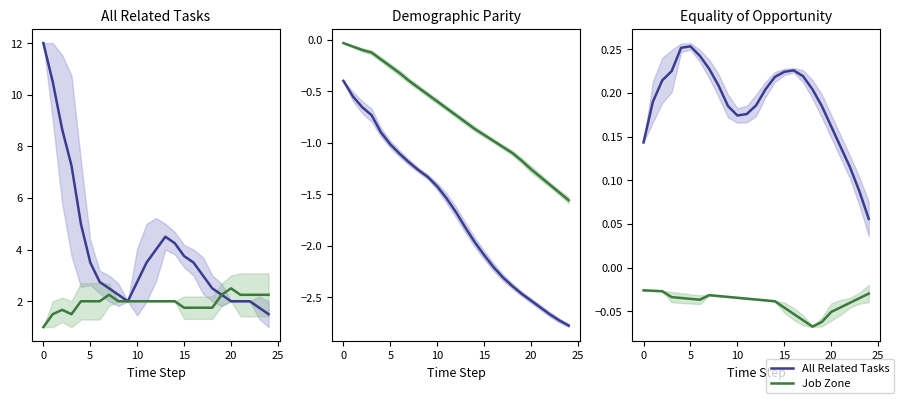

What is the label of the 9th point from the right?

16